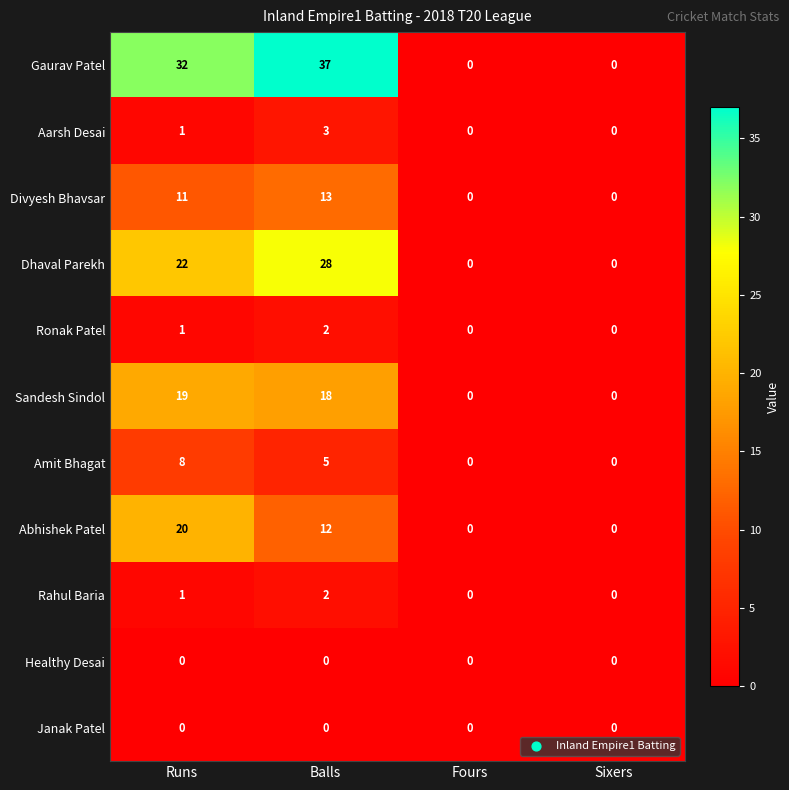

What is the total value across all series at Runs?

115